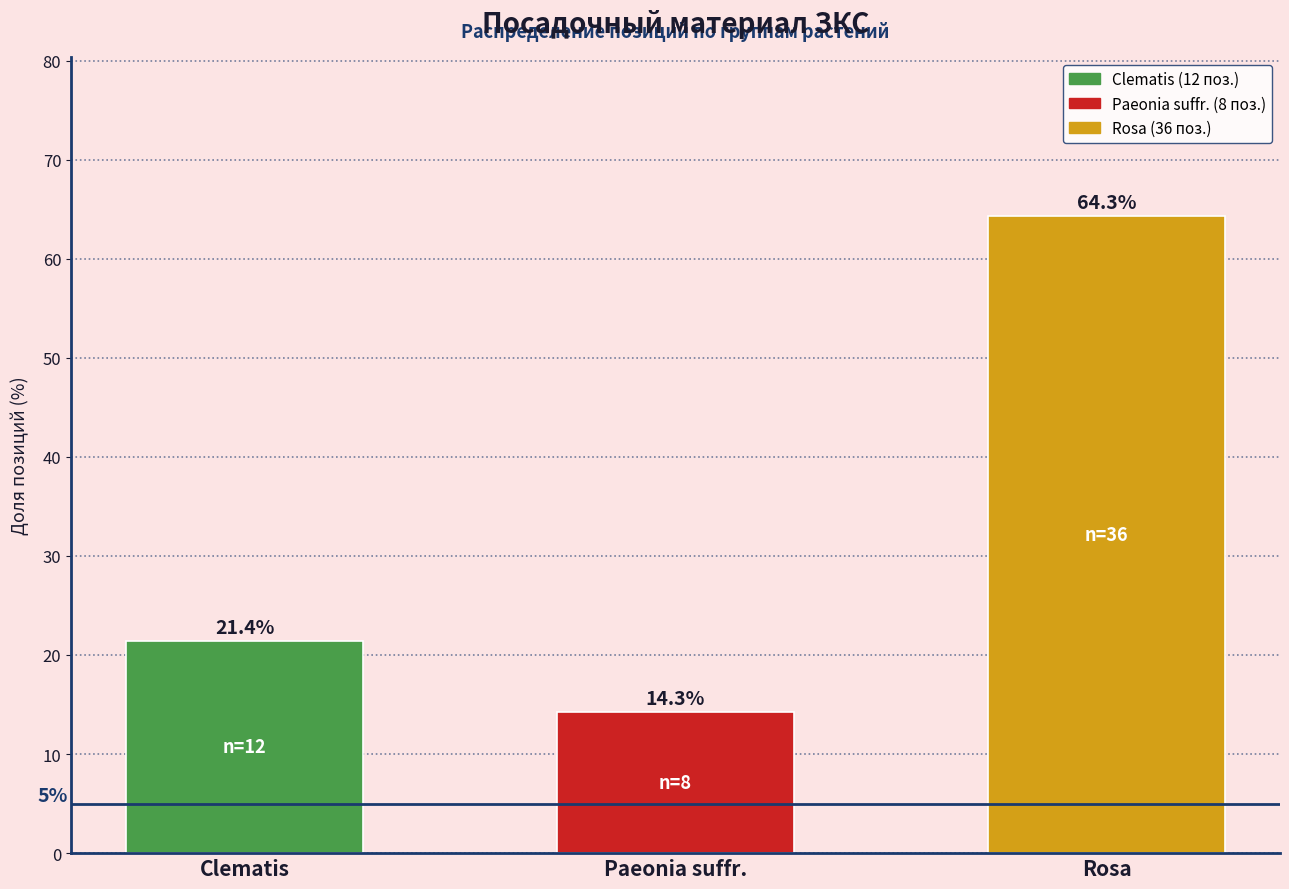

Reading left to right, list all the values displayed in this chart.

21.4	14.3	64.3